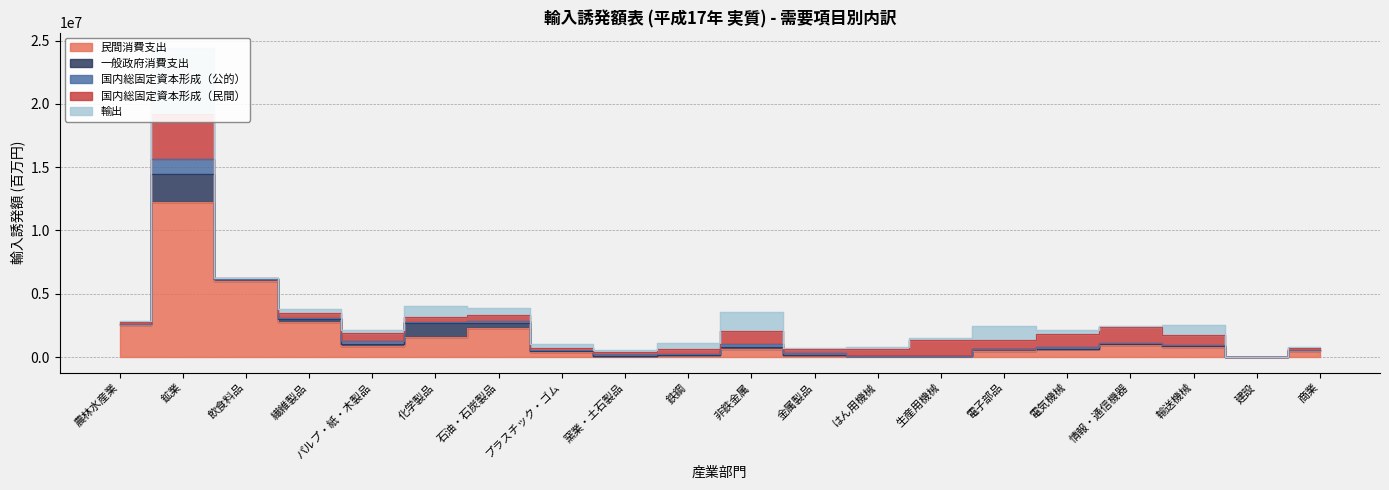

What is the total value across all series at プラスチック・ゴム?

1043722